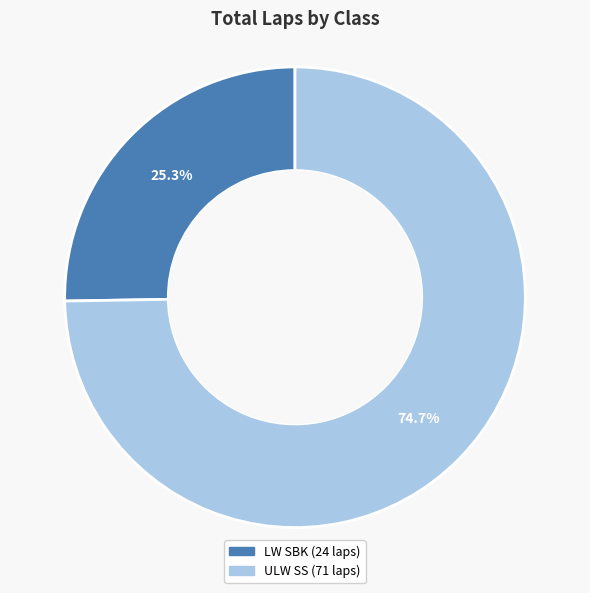

Is there any slice that represents more than half of the pie?

Yes